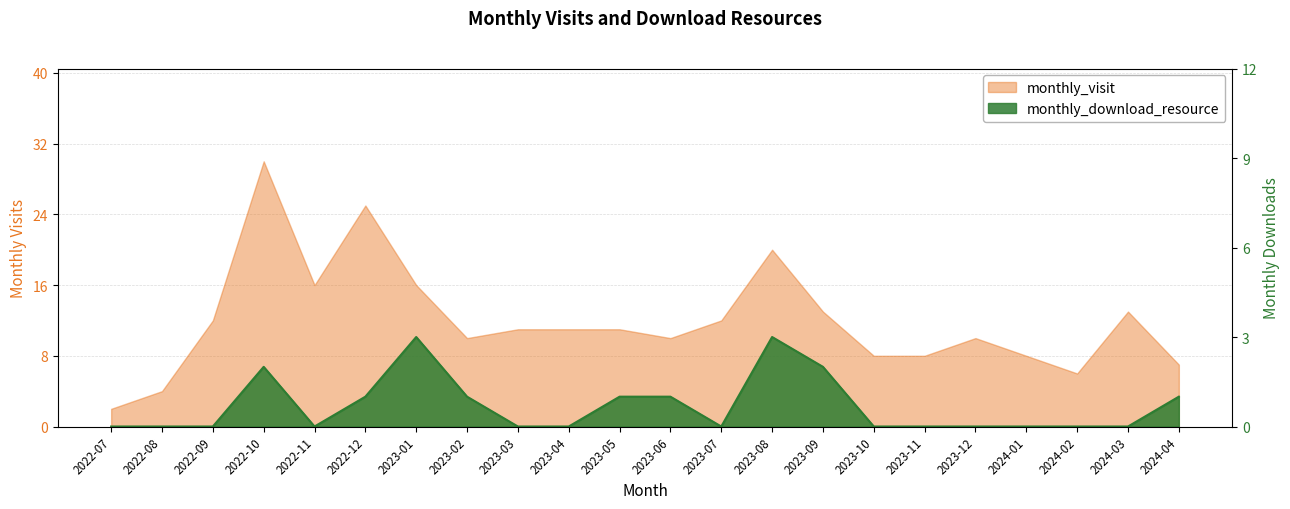

Count the monthly_download_resource values in the range 0 to 1.

18